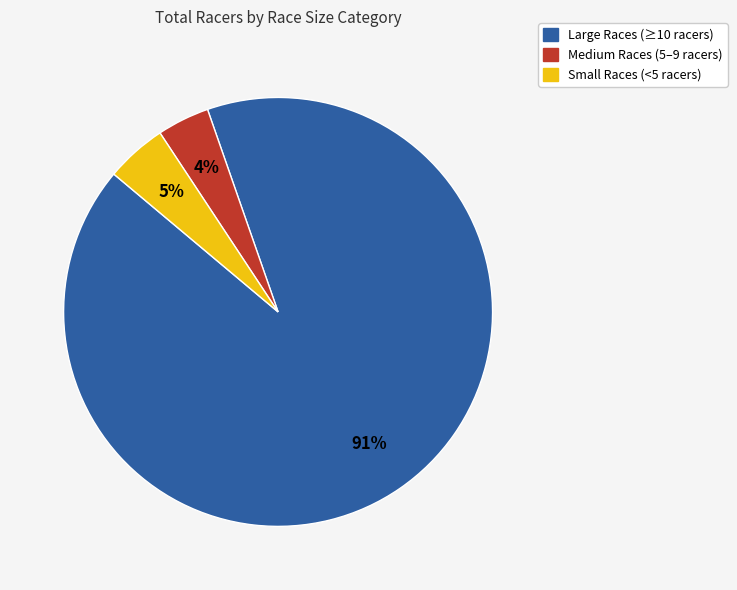

Is there any slice that represents more than half of the pie?

Yes